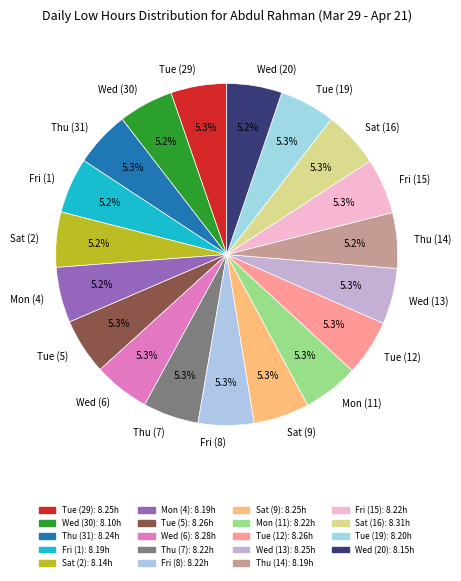

What is the ratio of the value at Thu (31) to the value at Mon (4)?

1.0